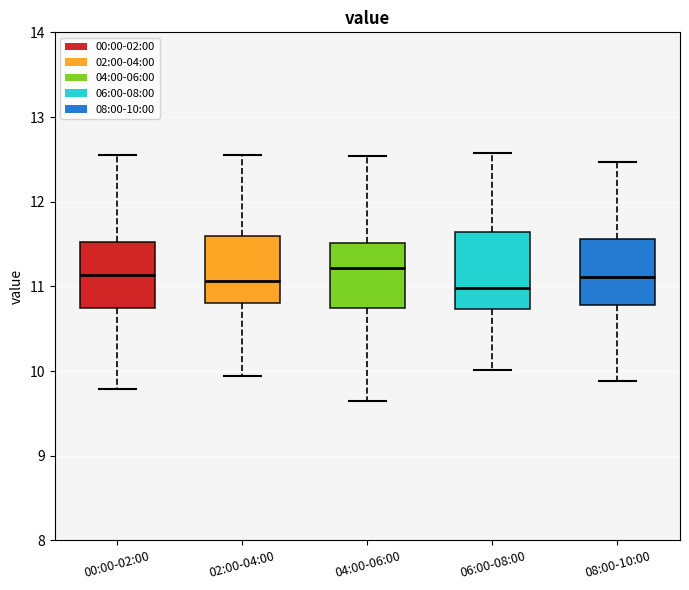

Reading left to right, transcribe this box plot: for each box, give where its median line is, the range the box spans, and where its two whiskers end, as read against the y-axis. The values are not printed on the chart, so give them approximately, as read against the axis.

00:00-02:00: median 11.1, box 10.7 to 11.5, whiskers 9.8 to 12.5
02:00-04:00: median 11.1, box 10.8 to 11.6, whiskers 9.9 to 12.6
04:00-06:00: median 11.2, box 10.7 to 11.5, whiskers 9.7 to 12.5
06:00-08:00: median 11.0, box 10.7 to 11.6, whiskers 10.0 to 12.6
08:00-10:00: median 11.1, box 10.8 to 11.6, whiskers 9.9 to 12.5